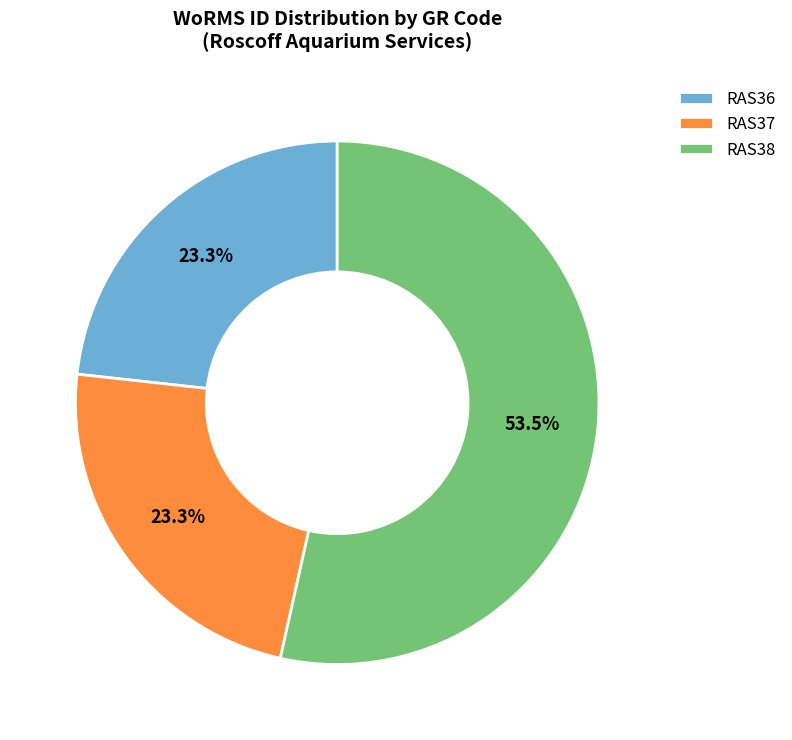

Approximately how many times larger is the value at RAS37 compared to RAS36?

1.0